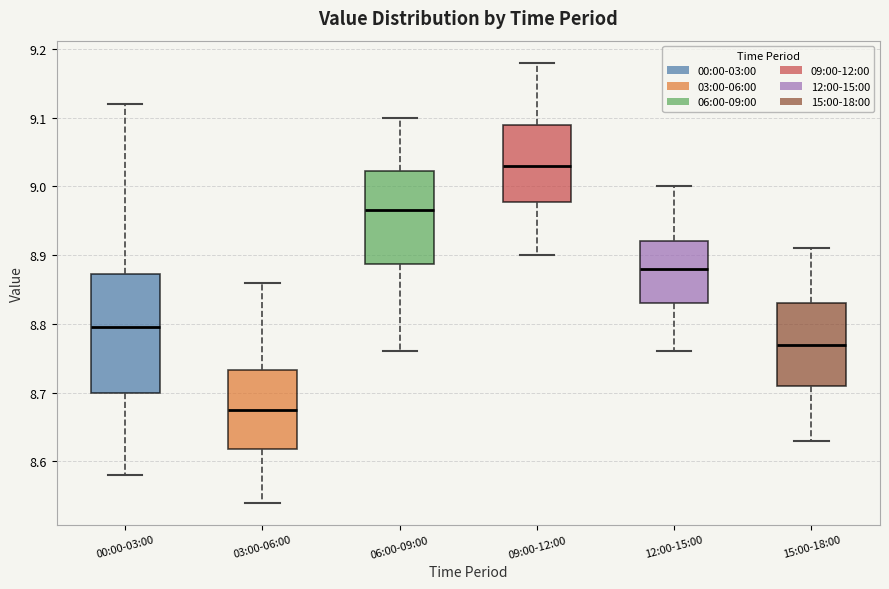

Comparing the boxes themselves (not the whiskers), which one is the tallest?

00:00-03:00